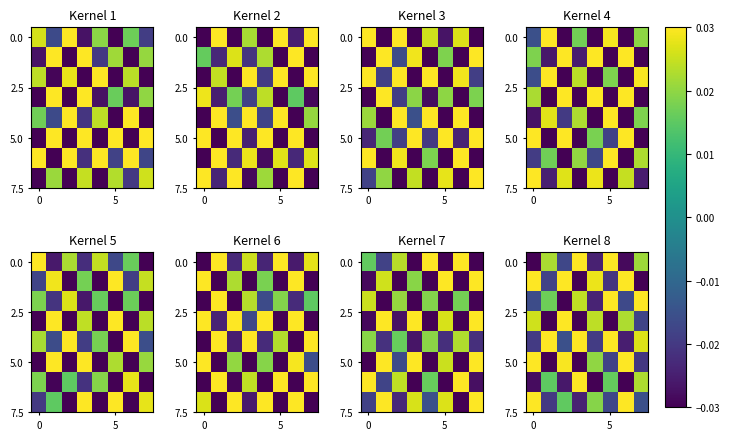

At how many categories does at least one series exceed 0?

8